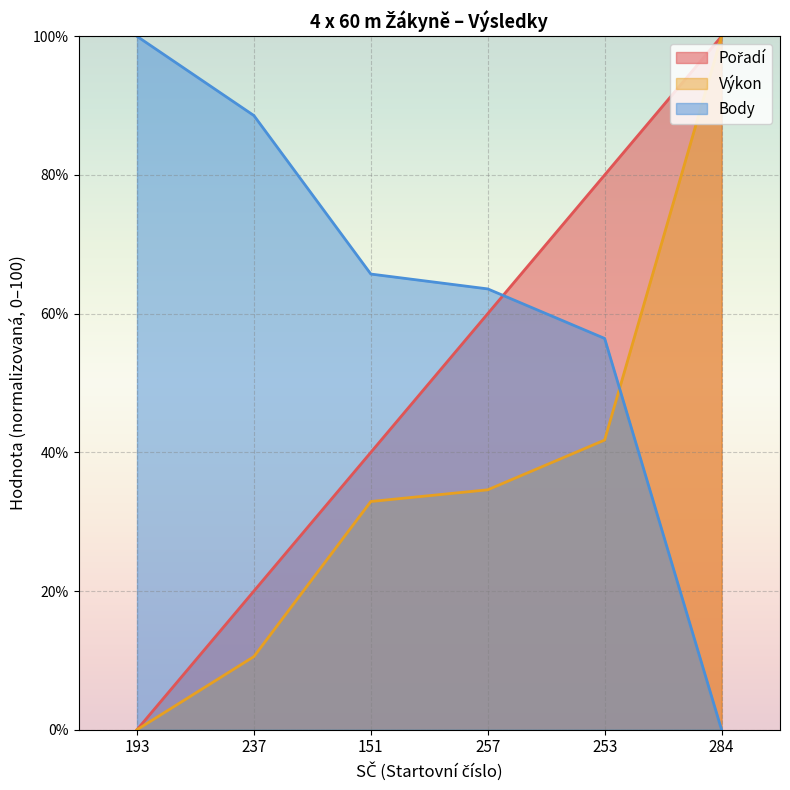

What is the difference between the Pořadí values at 253 and 193?

80.0